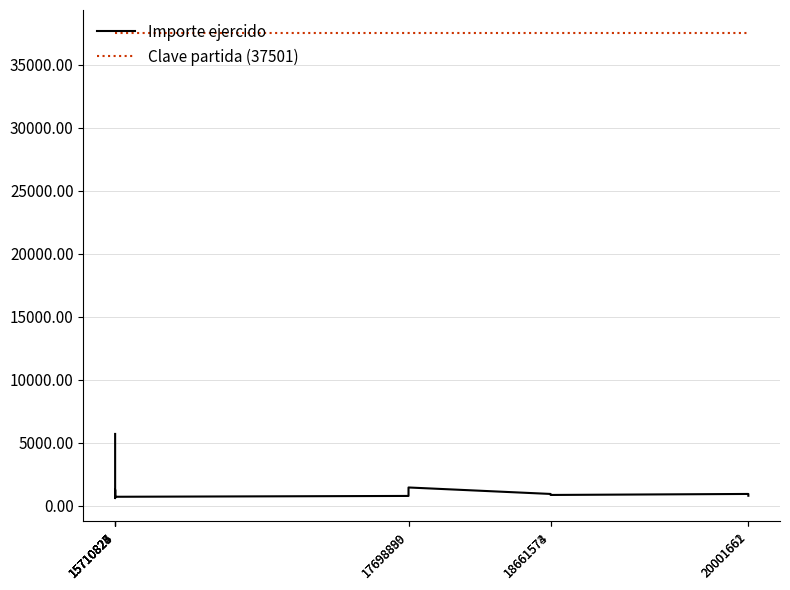

What is the average value of the Importe ejercido series?

1337.6